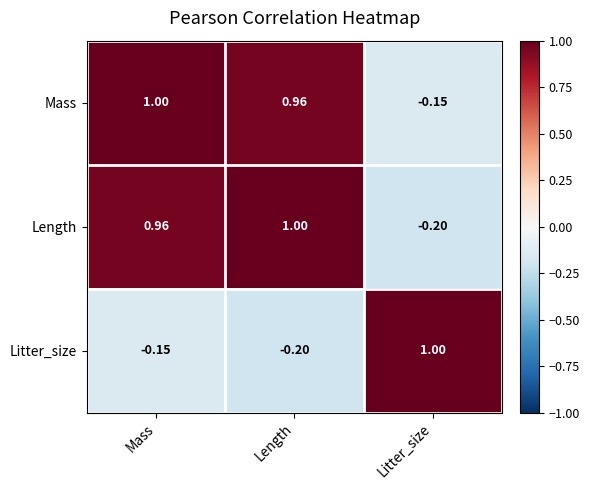

At which label does Length reach its minimum?

Litter_size